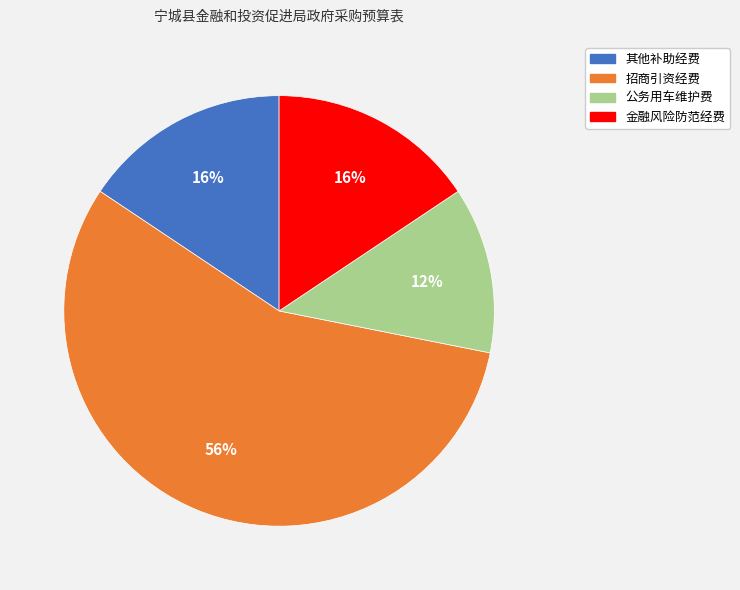

Is 招商引资经费 the majority of the pie?

Yes